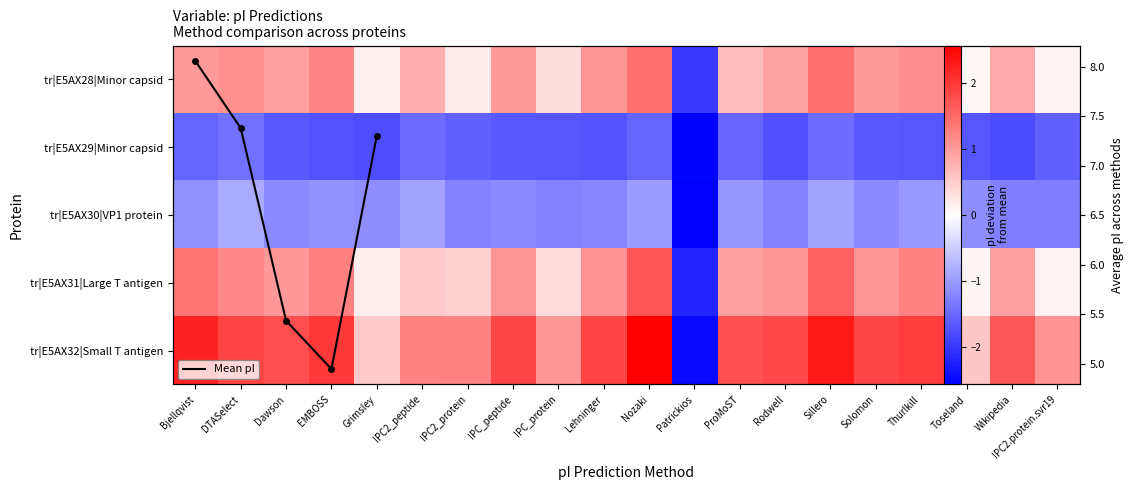

How many negative values does the tr|E5AX31 series have?

1